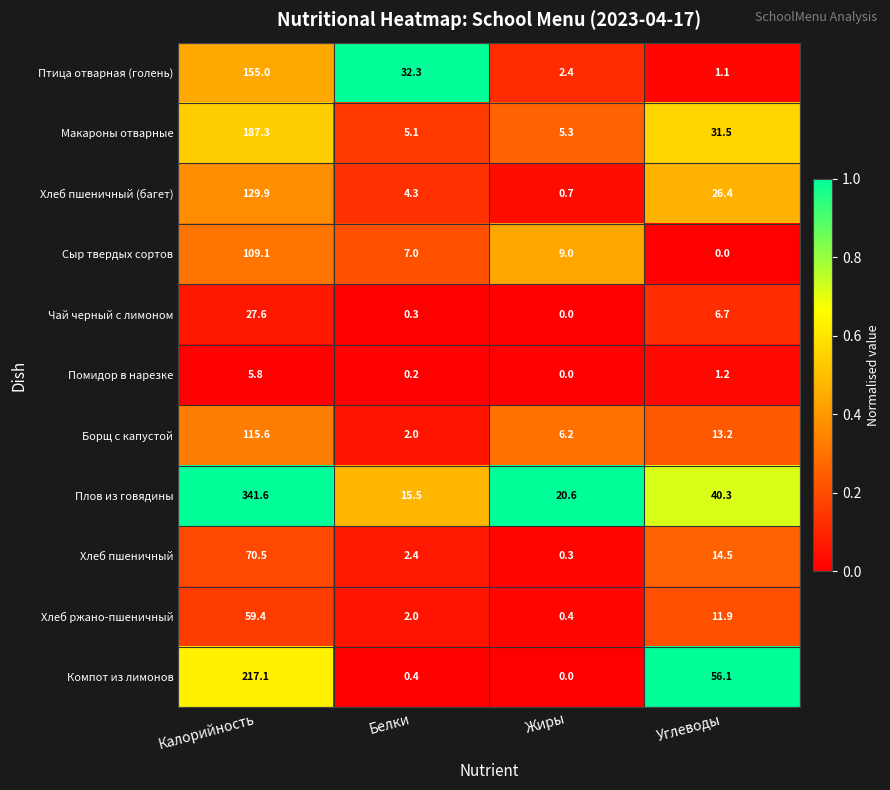

Is it true that Борщ с капустой equals 13.2 at Углеводы?

True